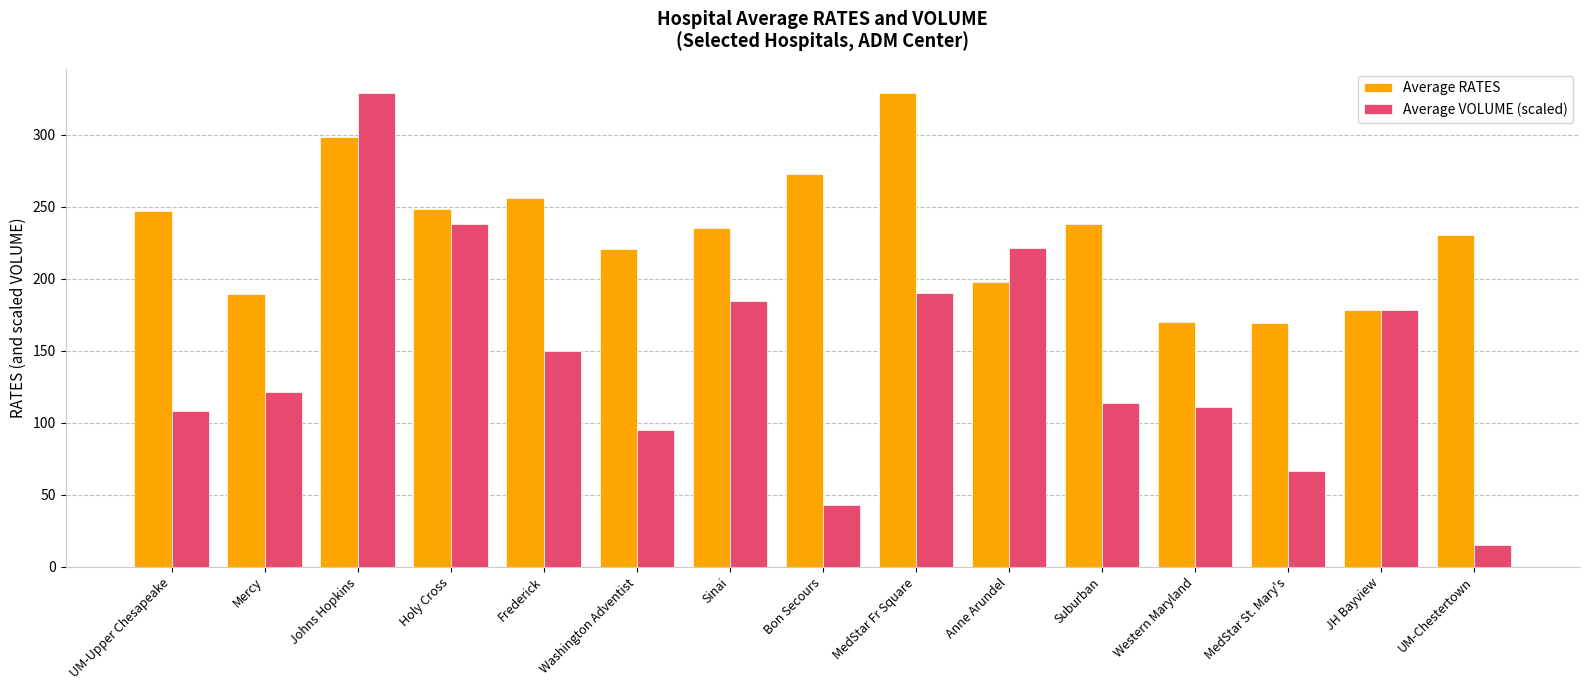

What is the value of the Average RATES bar at the 15th from the left?

230.7